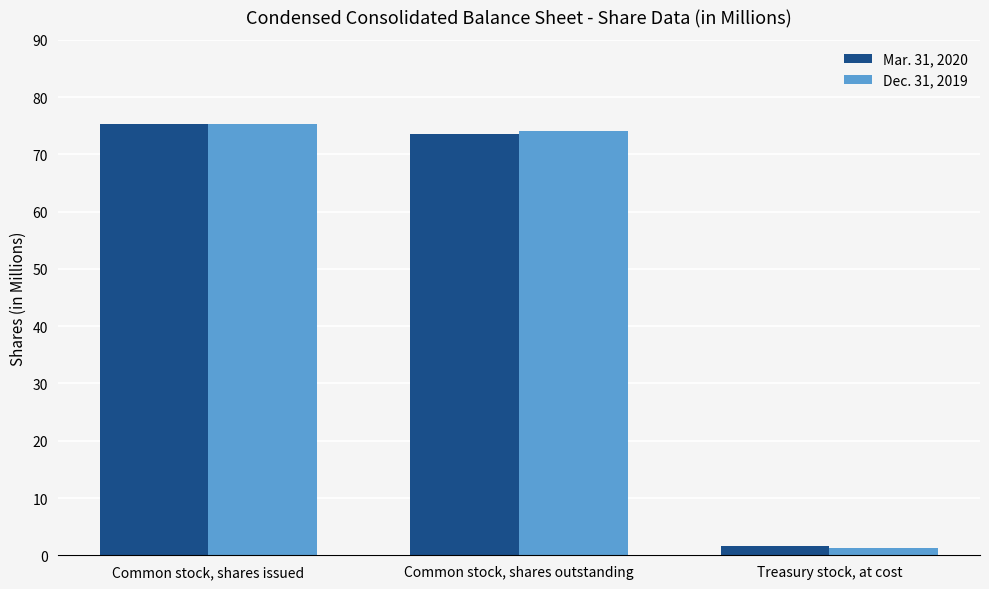

Where does the Mar. 31, 2020 series first go above 73?

Common stock, shares issued